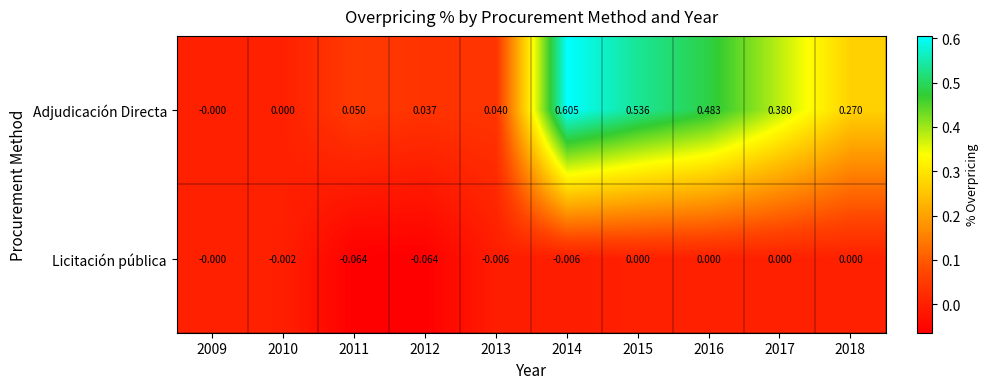

Rank the series at 2018 from highest to lowest value.

Adjudicación Directa, Licitación pública